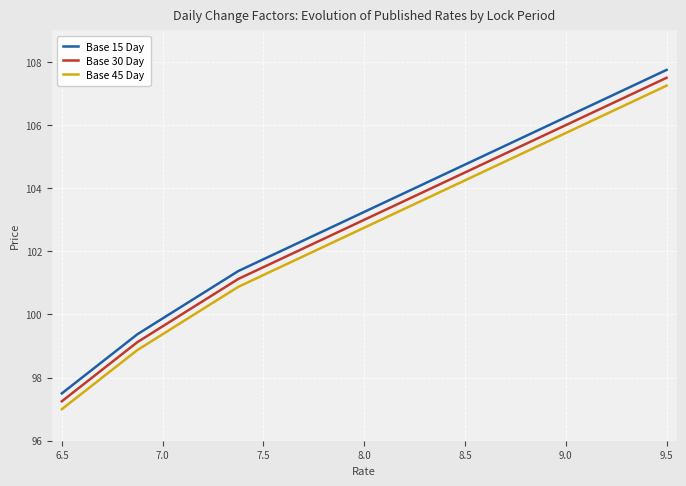

True or false: Base 15 Day and Base 30 Day intersect in this chart.

False